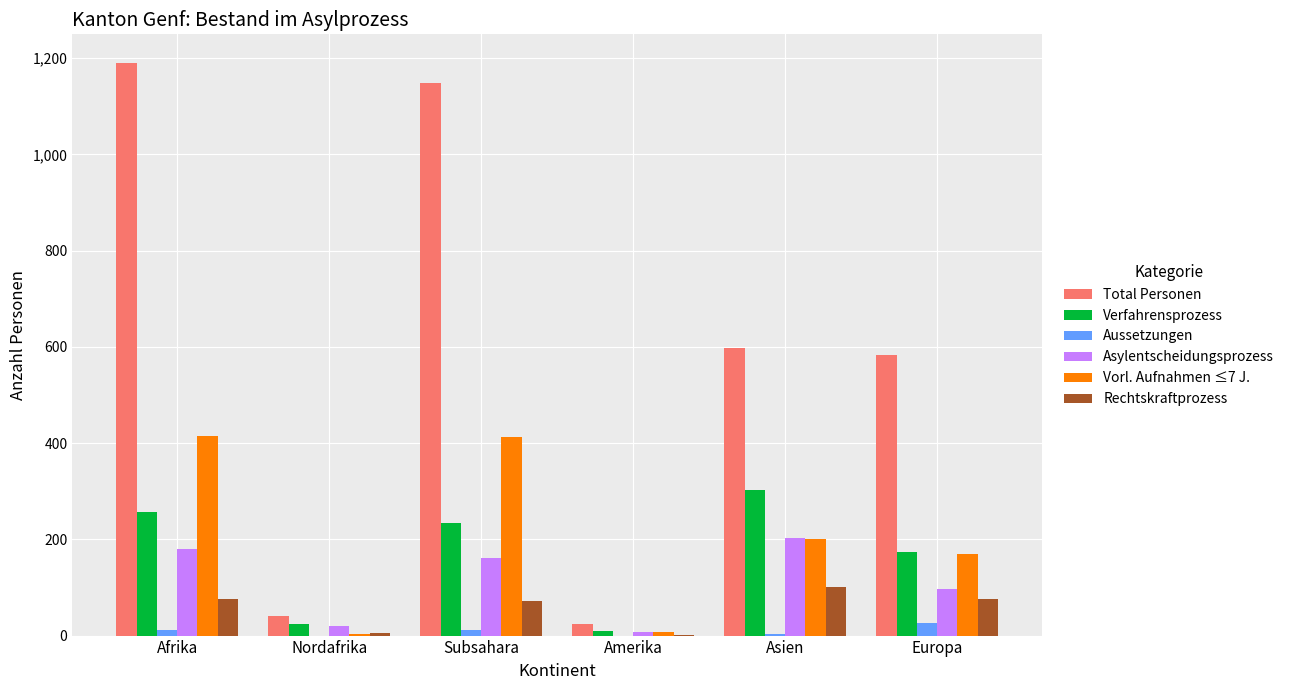

Where is Total Personen nearest to the value 607?

Asien